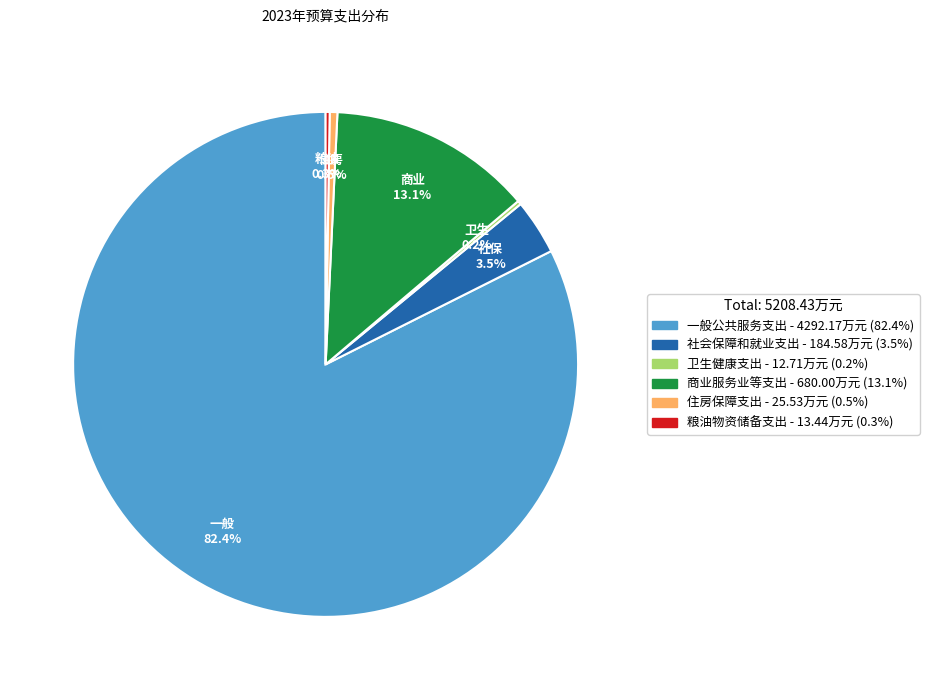

What percentage is NOT represented by 社会保障和就业支出?

96.5%